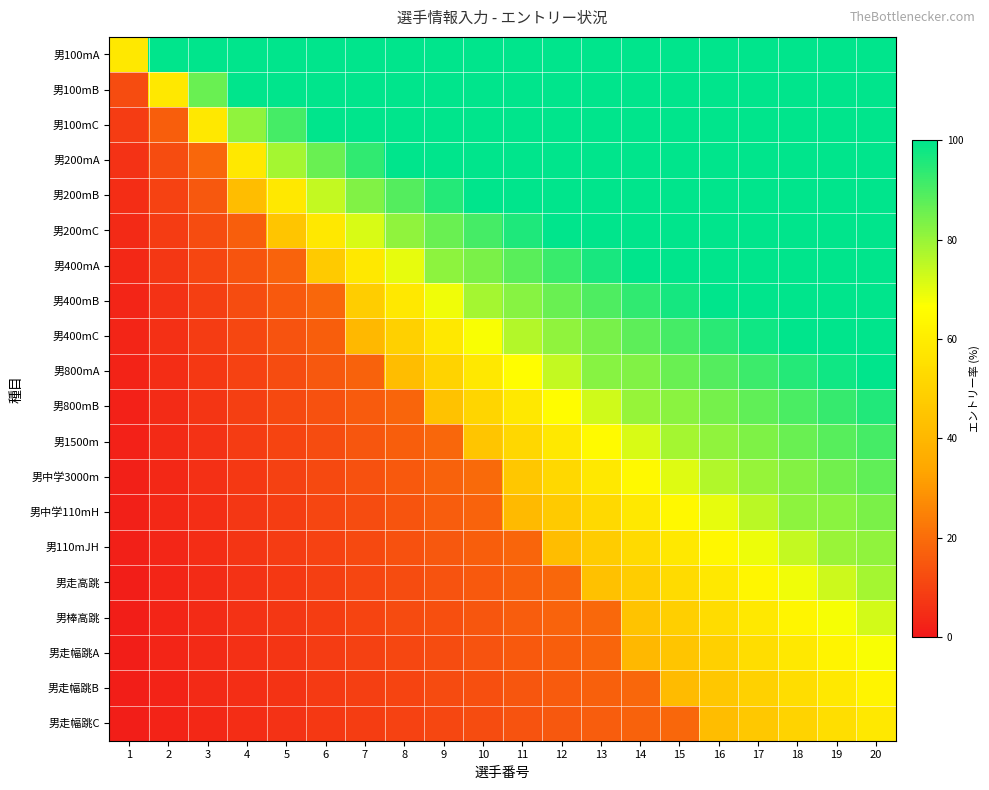

Which label corresponds to the smallest value in the chart?

1